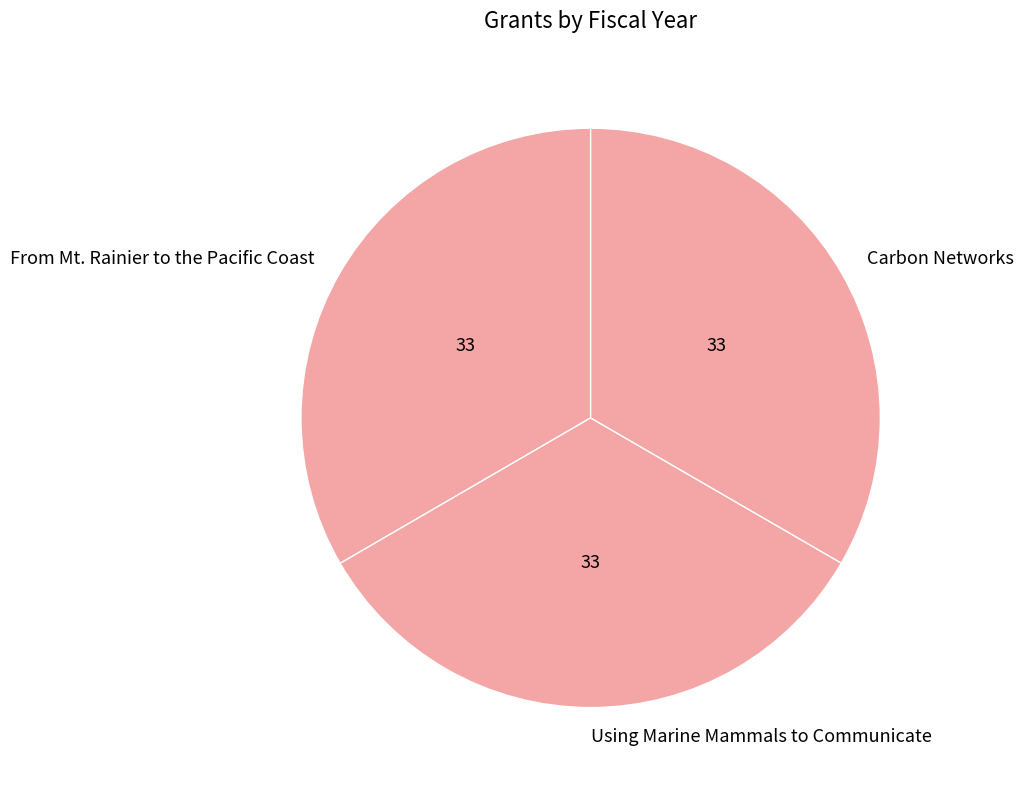

What is the ratio of the value at Carbon Networks to the value at From Mt. Rainier to the Pacific Coast?

1.0